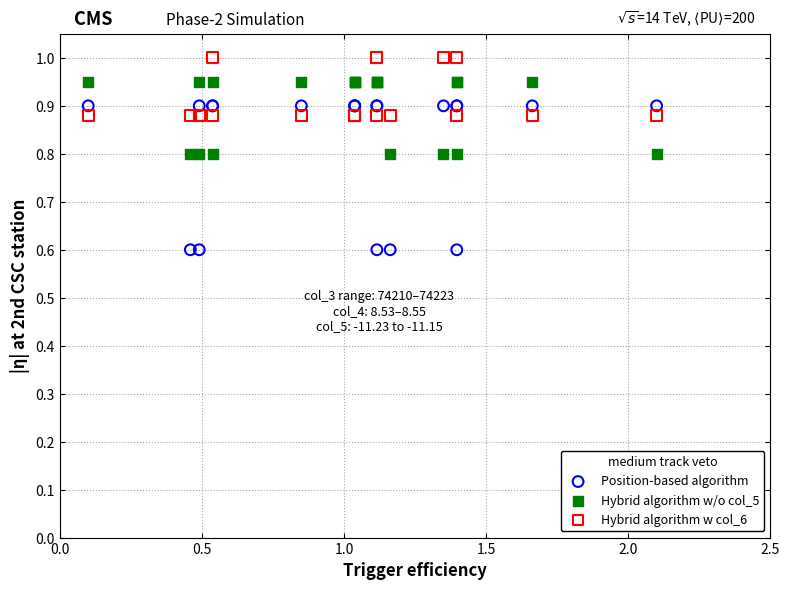

Which series contains the lowest Y value?

Position-based algorithm